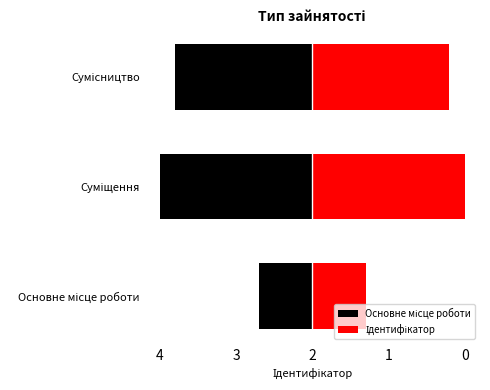

Is it true that the value at Основне місце роботи is 1?

True